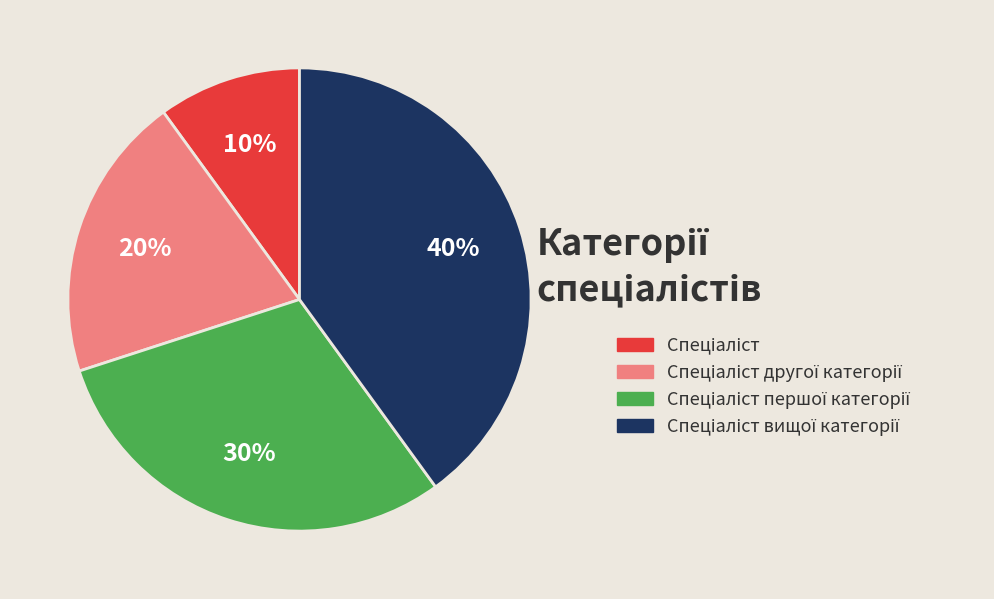

How many segments does this pie chart have?

4